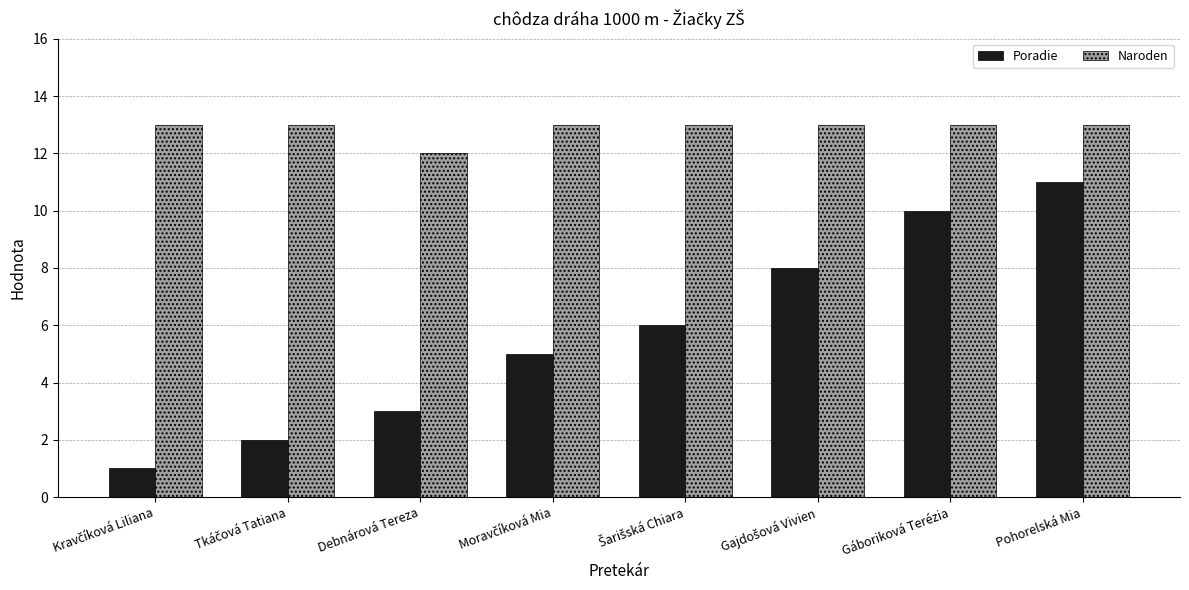

At how many categories does at least one series exceed 9?

8